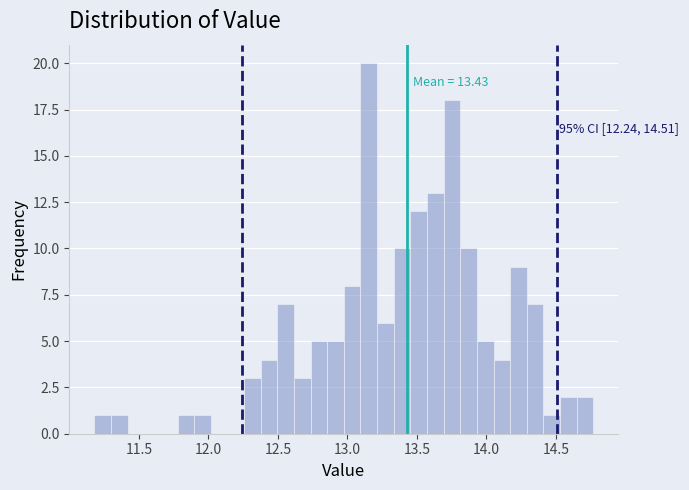

Around what value on the x-axis is the tallest bar? Give the approximate position of its centre, as read against the axis.

13.15